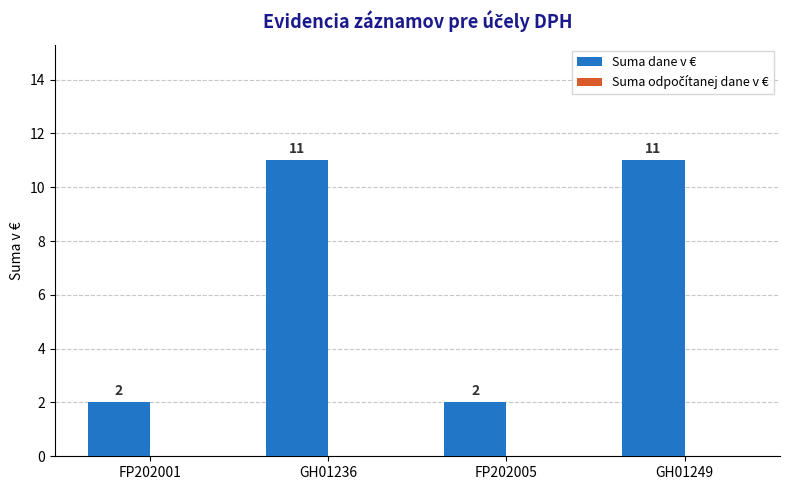

Count the values in the range 2 to 11.

4